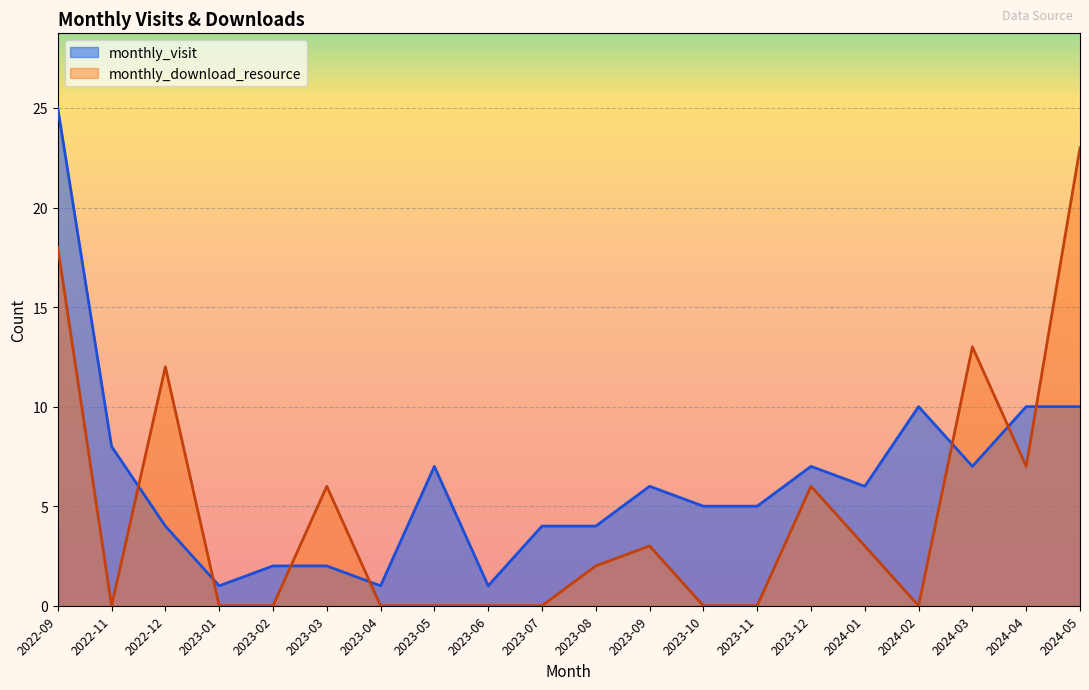

At which category is the sum across all series the highest?

2022-09